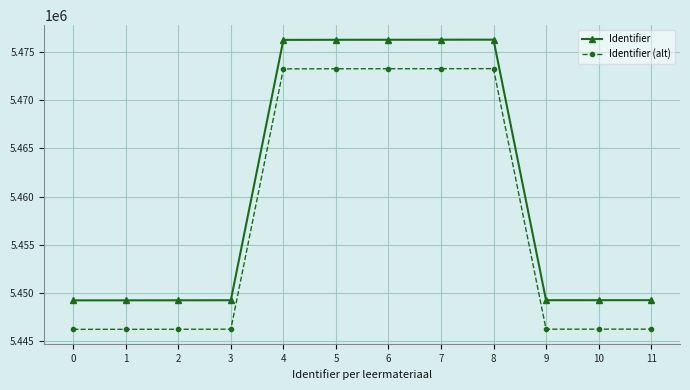

True or false: Identifier and Identifier (alt) intersect in this chart.

False